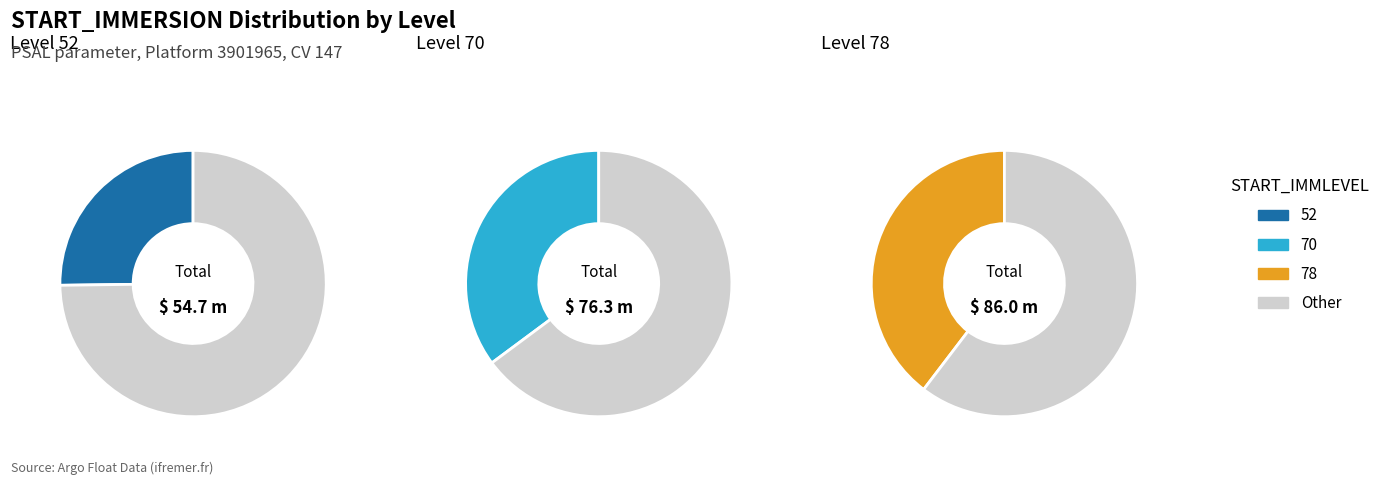

Combined, do 52 and 70 account for over 50%?

Yes